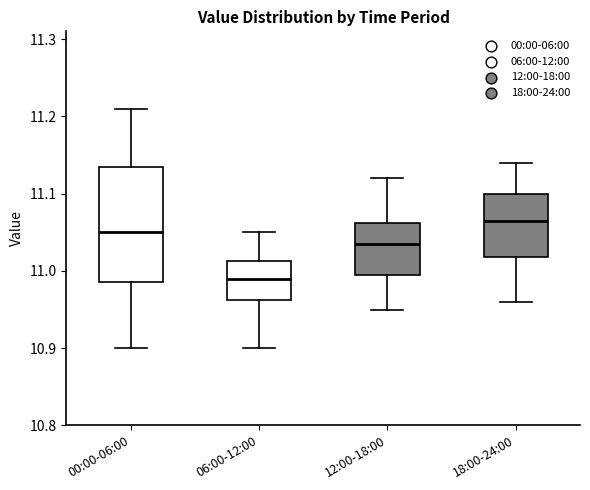

Which box is the tallest, from its lower edge to its upper edge?

00:00-06:00